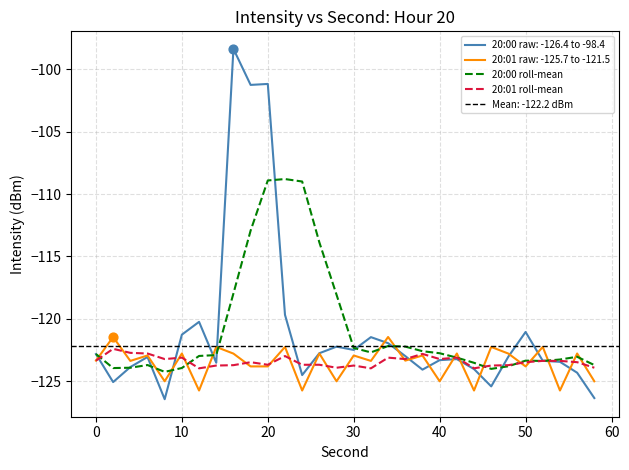

True or false: 20:01 raw: -125.7 to -121.5 has a value of -123.8 at 20.

True